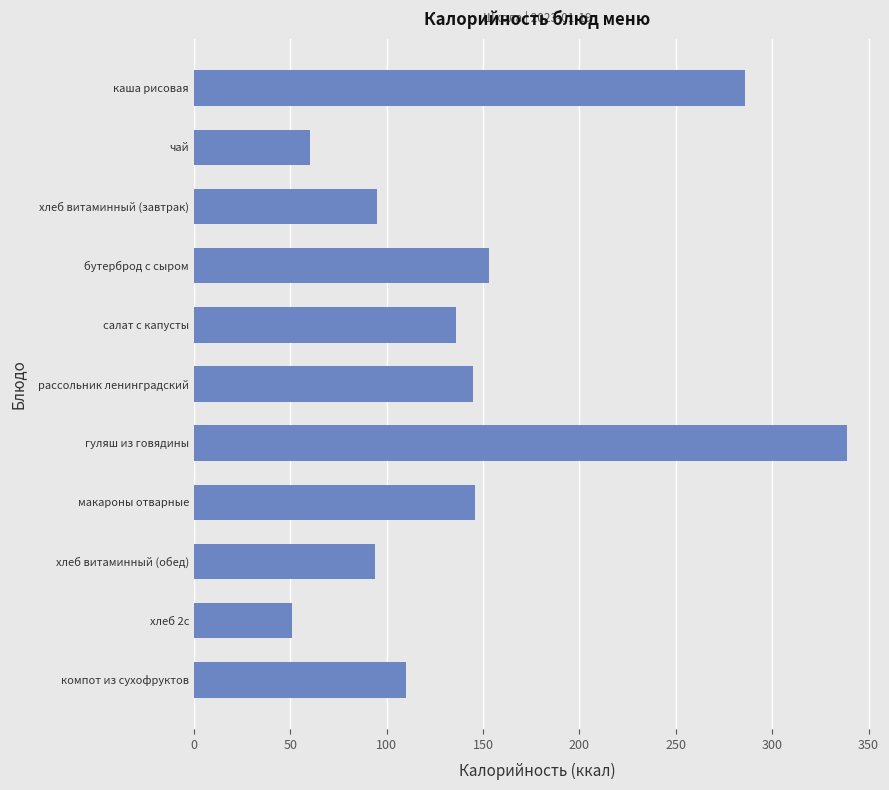

Which label corresponds to the smallest value in the chart?

хлеб 2с